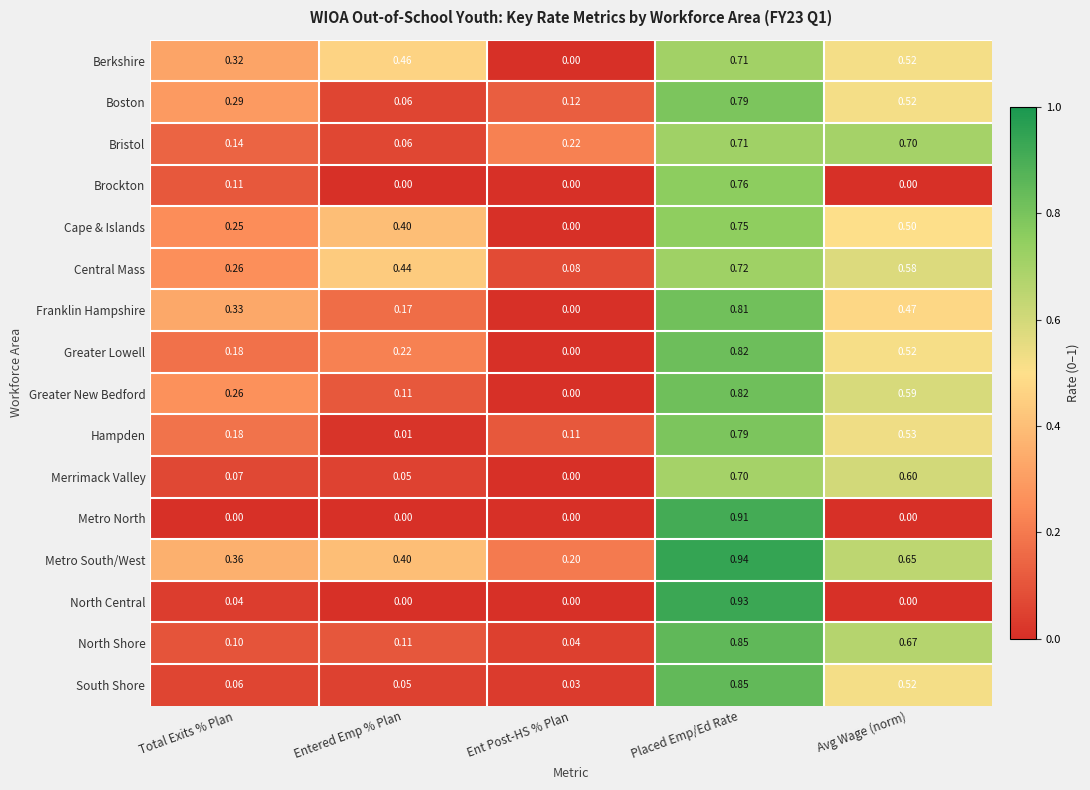

At which category is the sum across all series the highest?

Placed Emp/Ed Rate